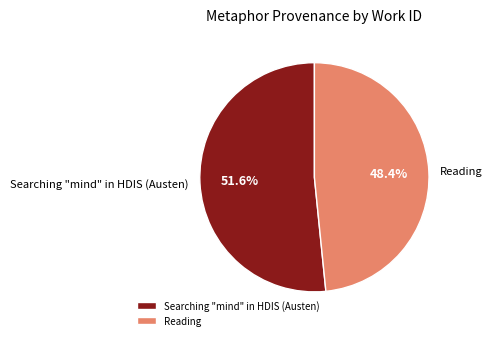

To the nearest percent, what is the difference between the largest and smallest slice percentages?

3%